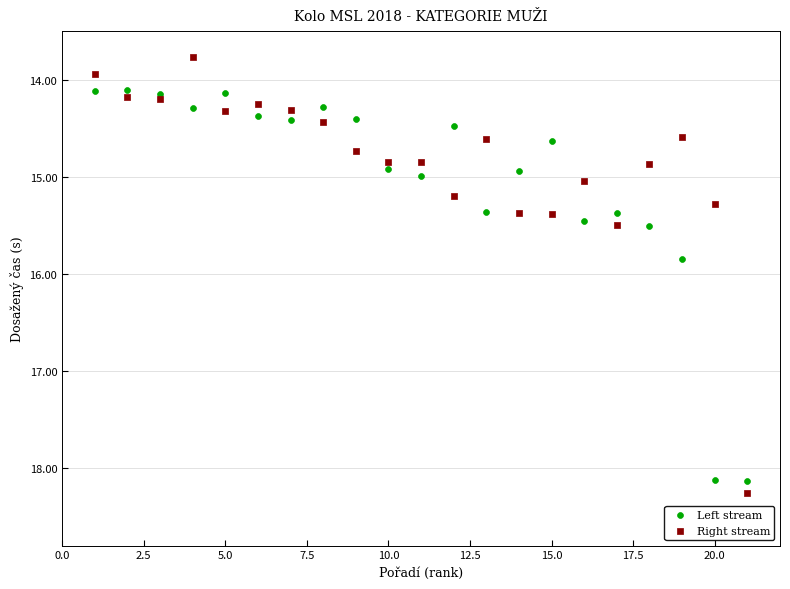

What is the X range (max minus min) for the scatter plot?

20.0